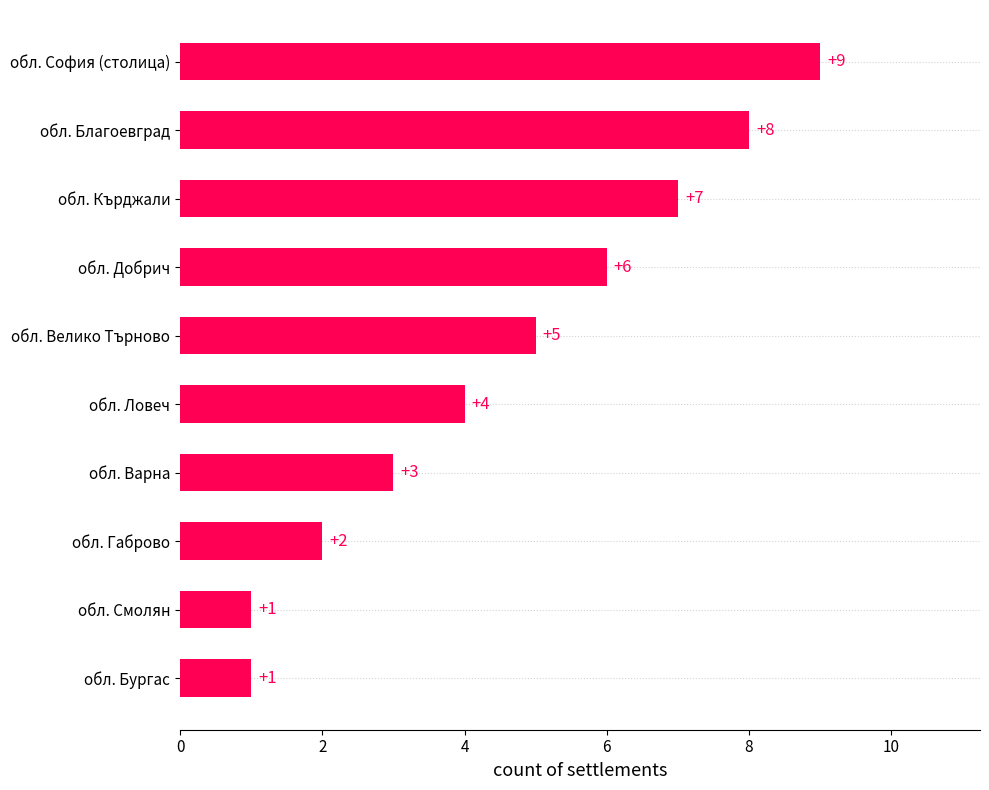

Reading bottom to top, what are all the values shown in this chart?

обл. Бургас=1	обл. Смолян=1	обл. Габрово=2	обл. Варна=3	обл. Ловеч=4	обл. Велико Търново=5	обл. Добрич=6	обл. Кърджали=7	обл. Благоевград=8	обл. София (столица)=9